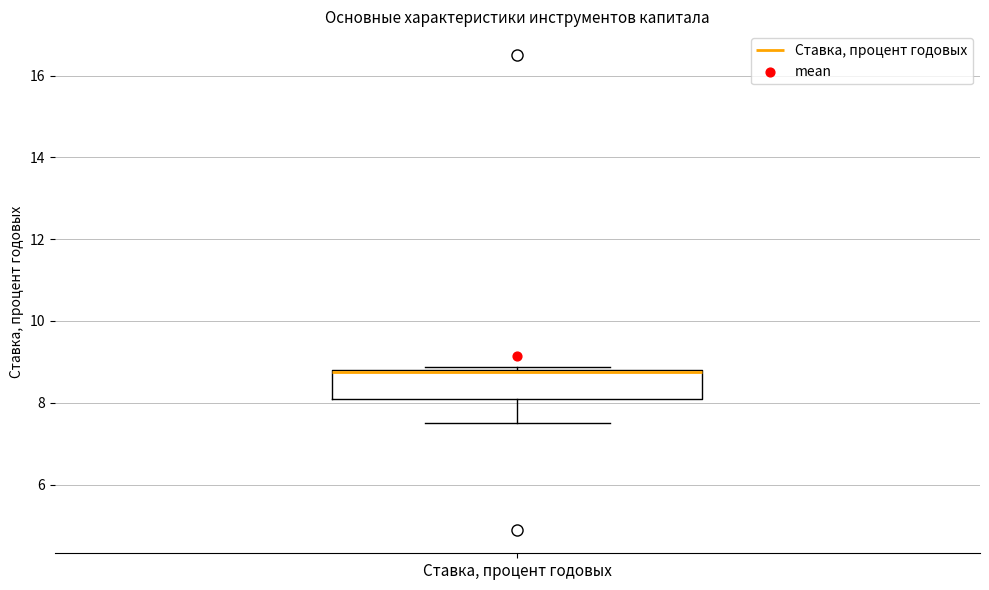

Where is the lower edge of the box for Ставка, процент годовых on the y-axis? The values are not printed on the chart, so give them approximately, as read against the axis.

8.2